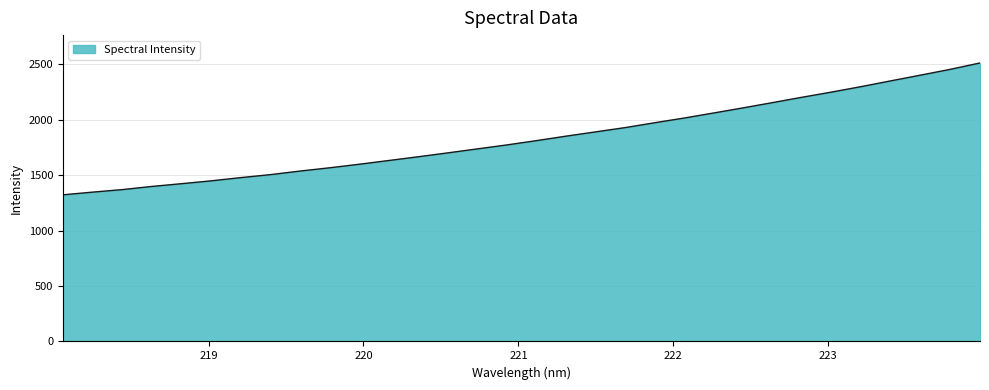

What is the smallest value displayed?

1323.5